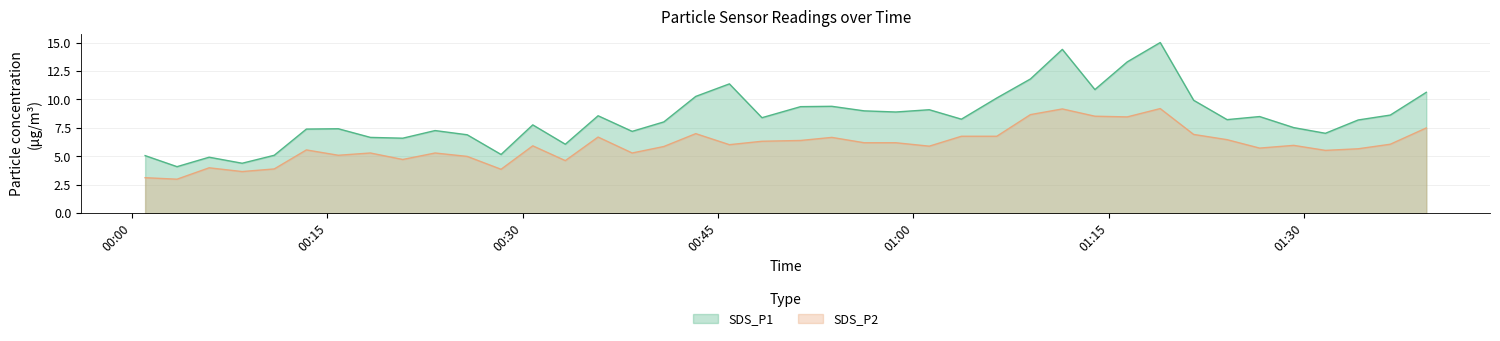

Which category has the highest value across all series?

2023/10/10 01:18:57